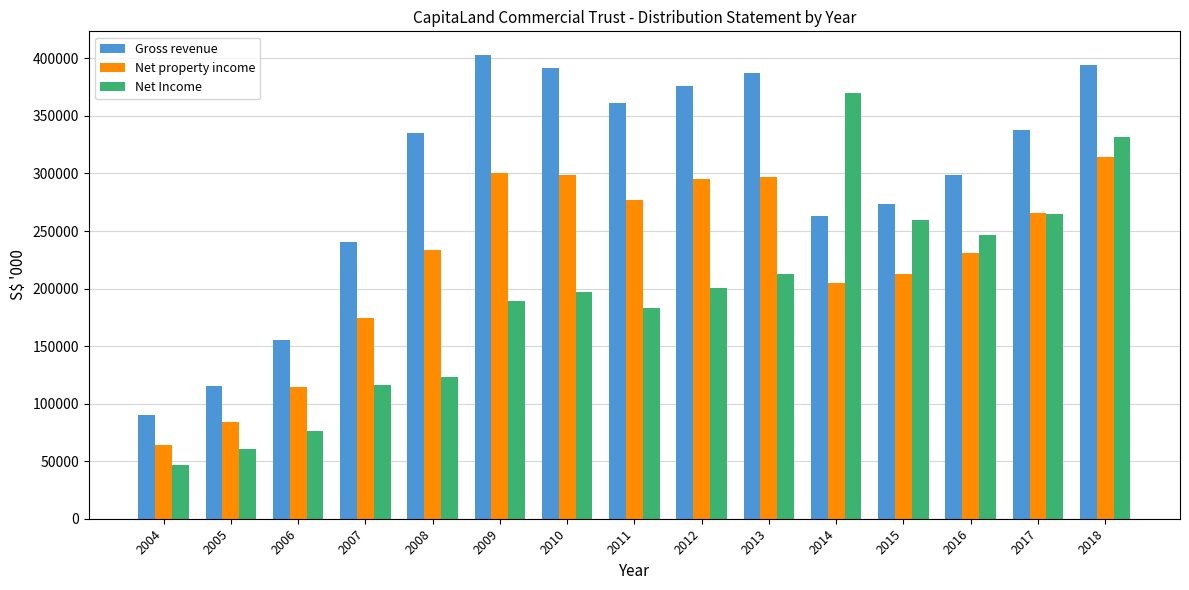

What is the spread (max minus min) of values at 2018?

79358